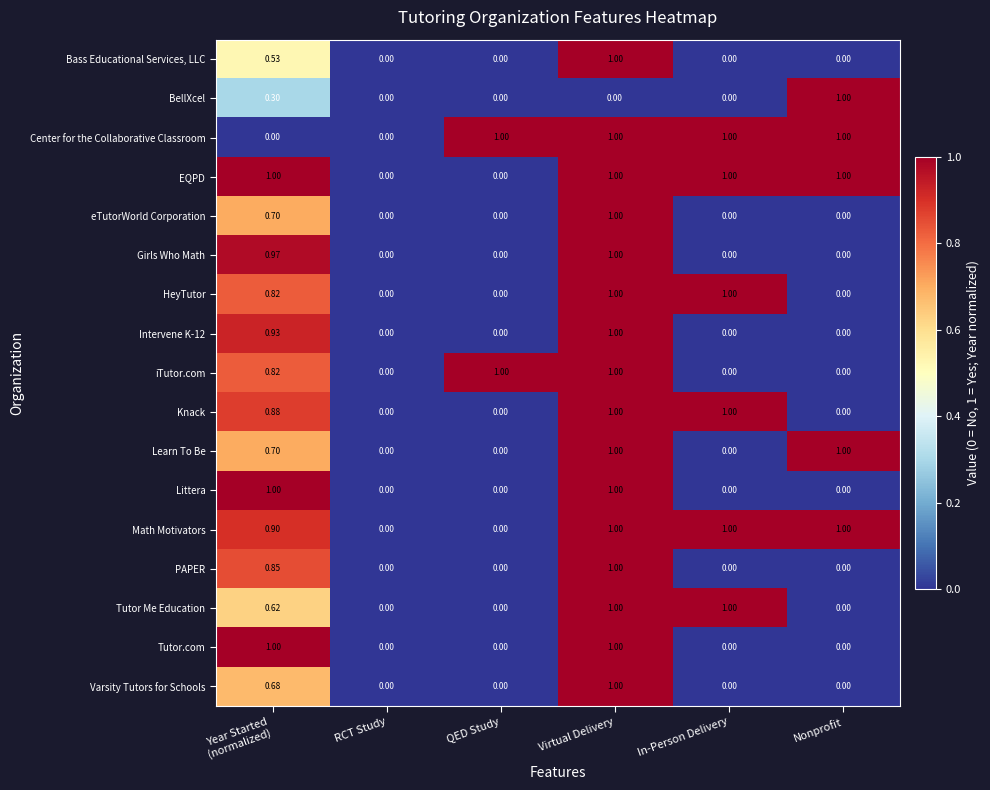

At which category is the sum across all series the highest?

Virtual Delivery